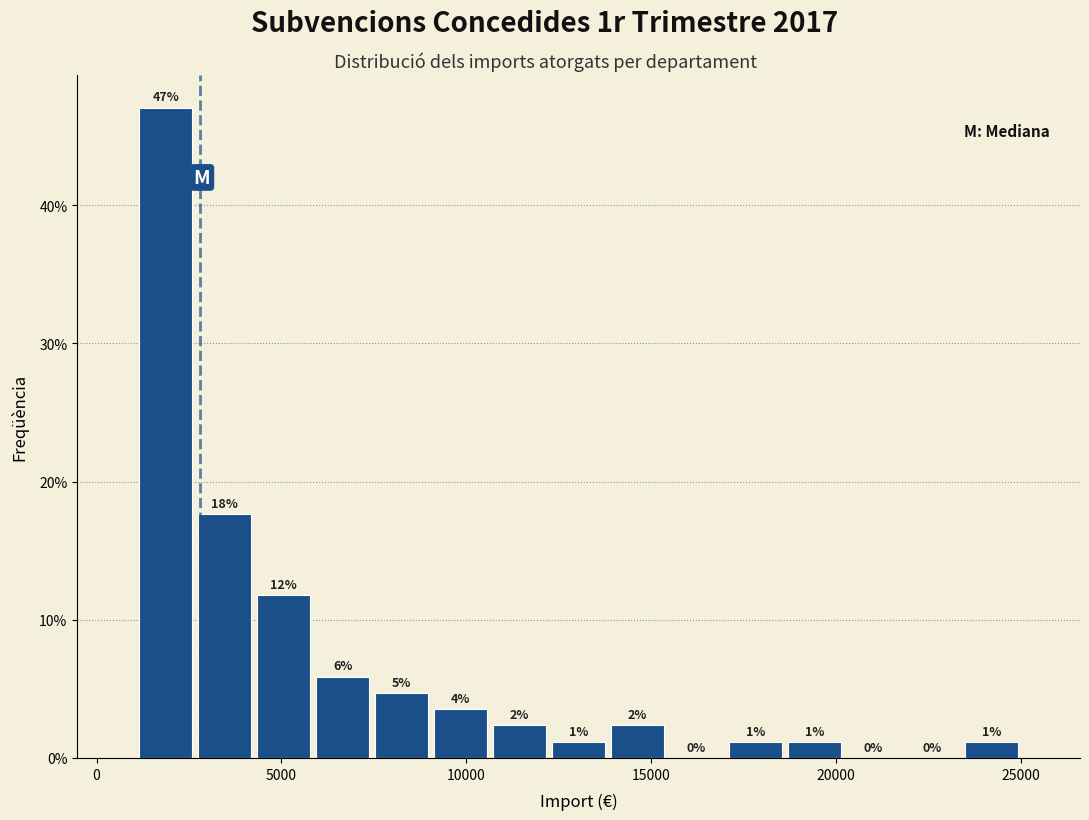

Read against the x-axis, roughly where is the centre of the tallest bar?

2000